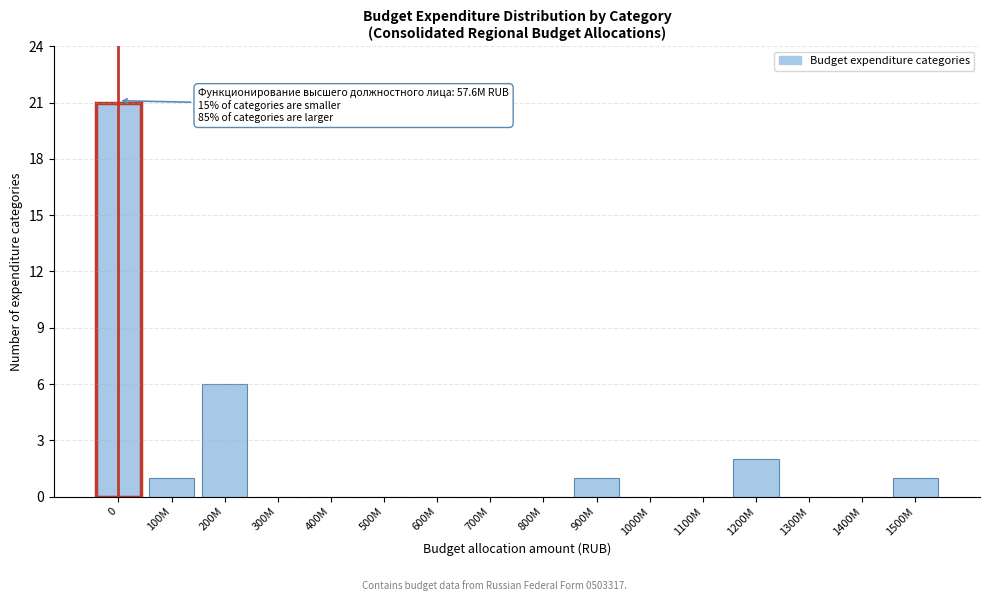

Reading left to right, what are all the values shown in this chart?

0=21	100M=1	200M=6	300M=0	400M=0	500M=0	600M=0	700M=0	800M=0	900M=1	1000M=0	1100M=0	1200M=2	1300M=0	1400M=0	1500M=1